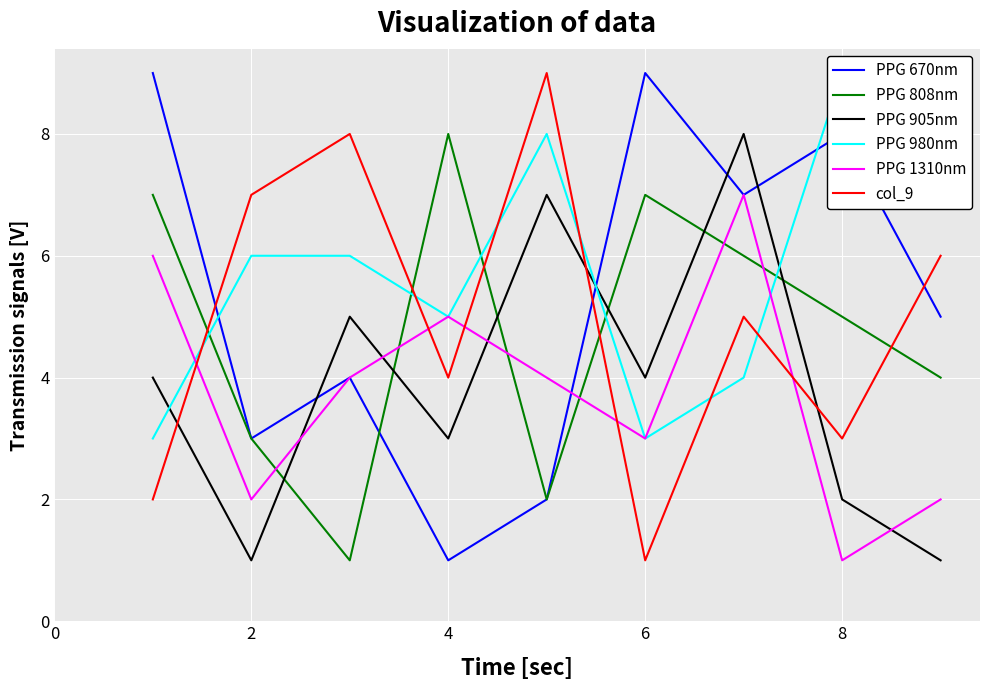

Between which two adjacent categories do PPG 980nm and PPG 808nm first intersect?

0 and 2